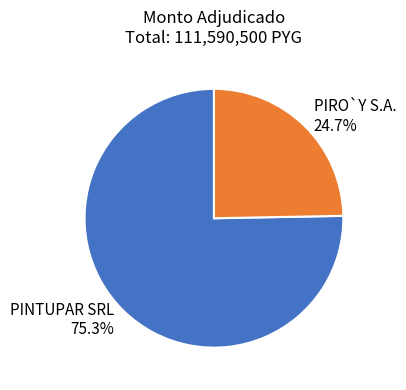

How much of the chart is everything except PIRO`Y S.A.?

75.3%